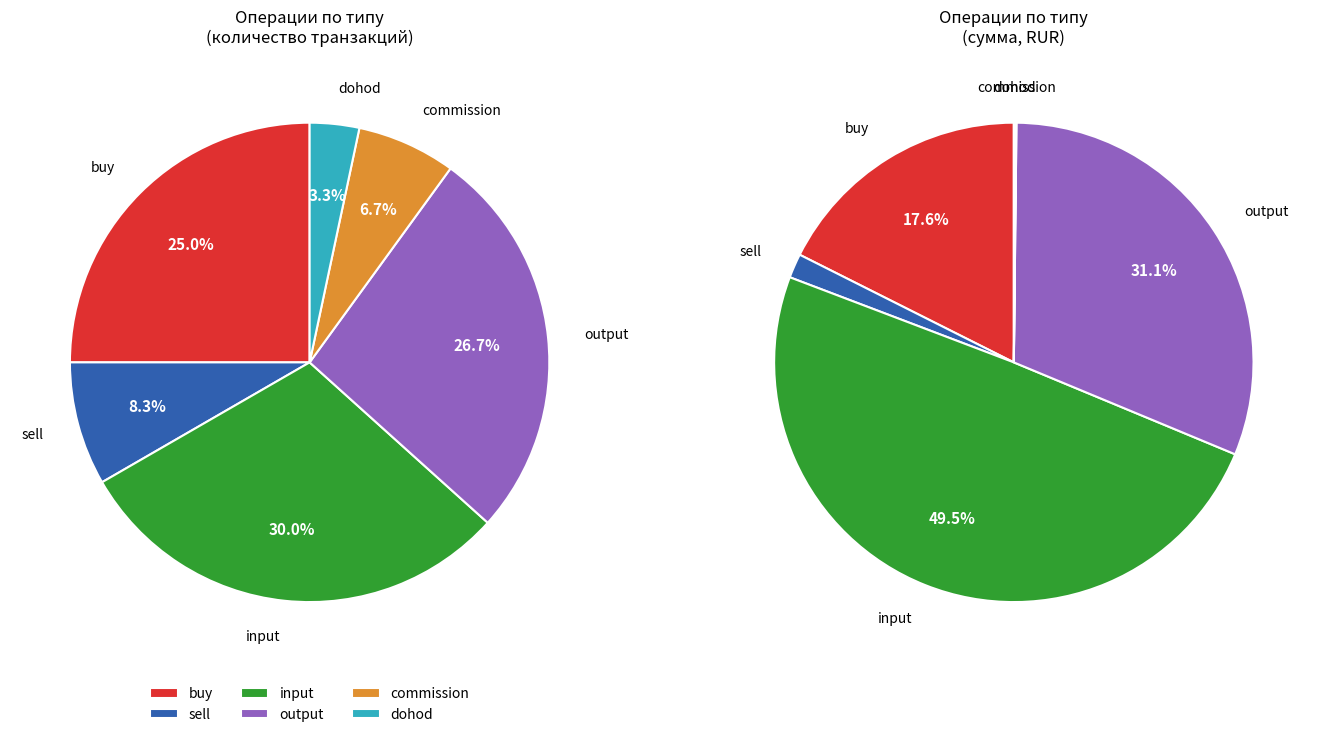

To the nearest percent, what is the combined percentage of input and commission?

37%